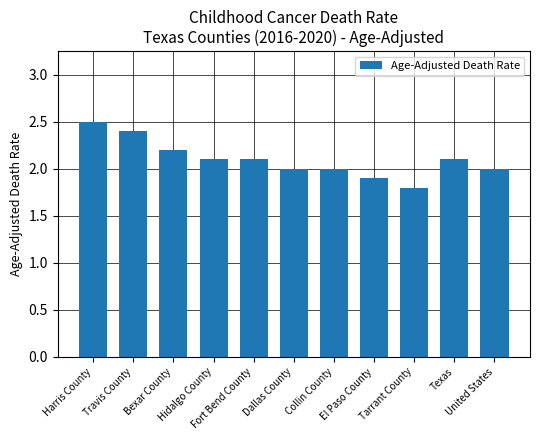

How many values are between 2 and 3?

9